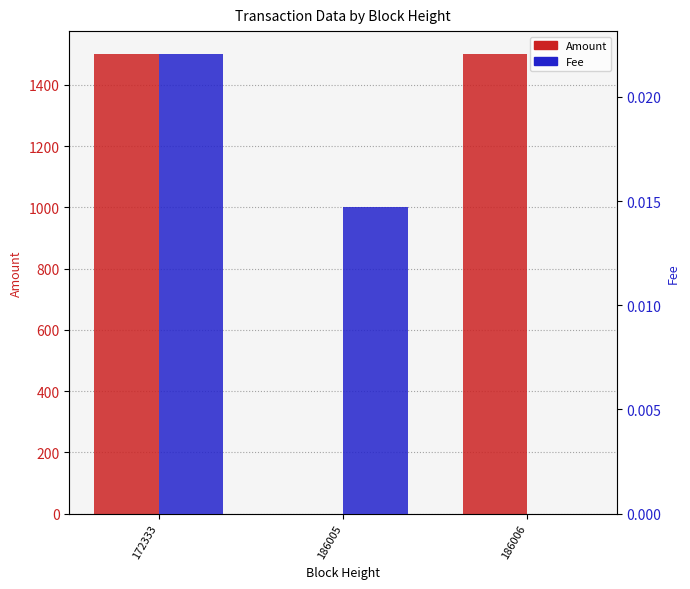

List the series in order of their peak value, highest first.

Amount, Fee